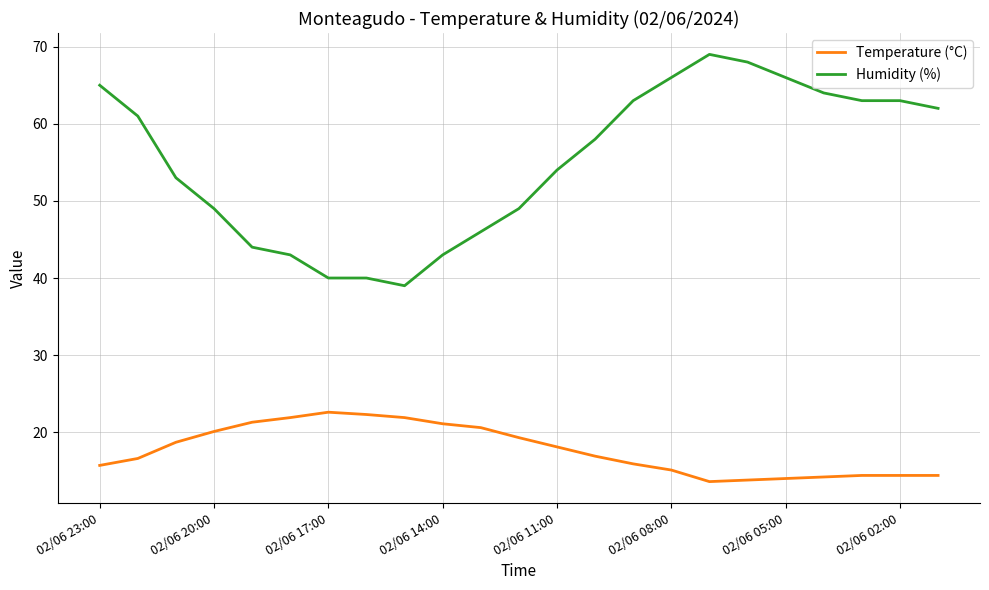

List the series in order of their peak value, highest first.

Humidity (%), Temperature (°C)